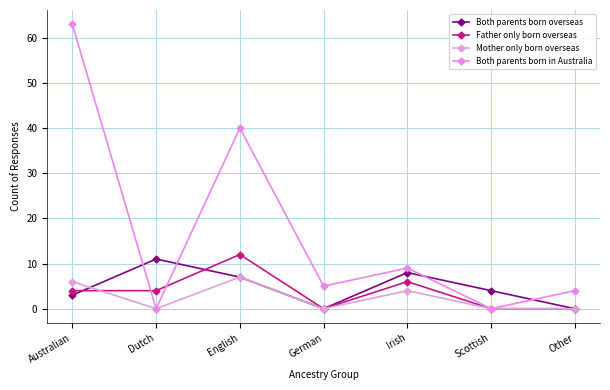

The value of Mother only born overseas at Dutch is 0. True or false?

True